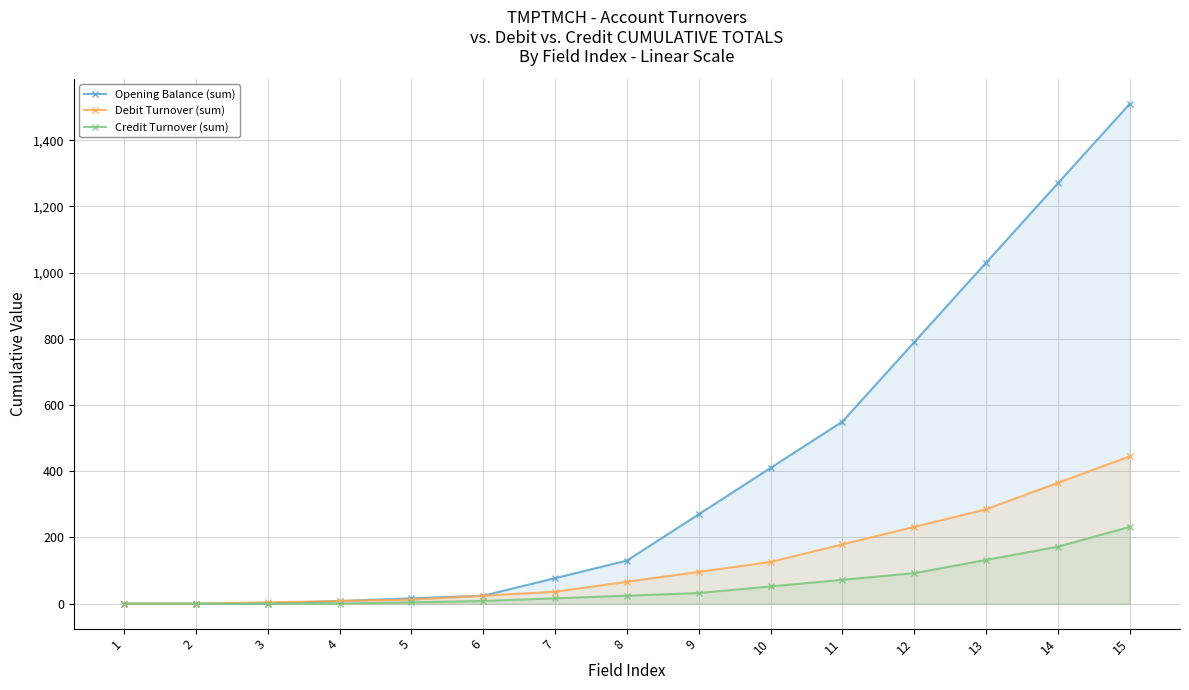

What value does the Credit Turnover (sum) series have at 7, to the nearest 10?

20